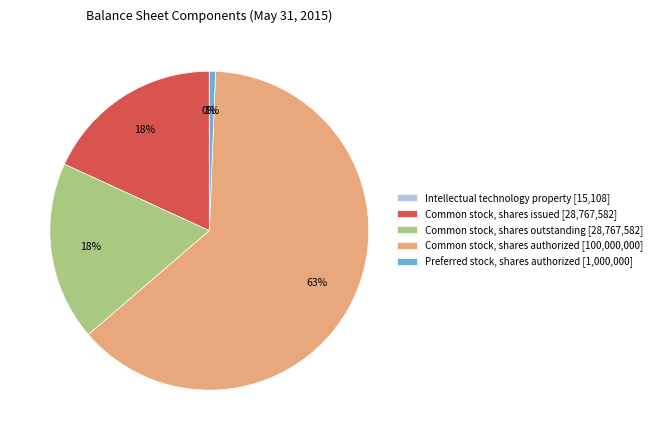

Which category has the biggest portion of the pie?

Common stock, shares authorized